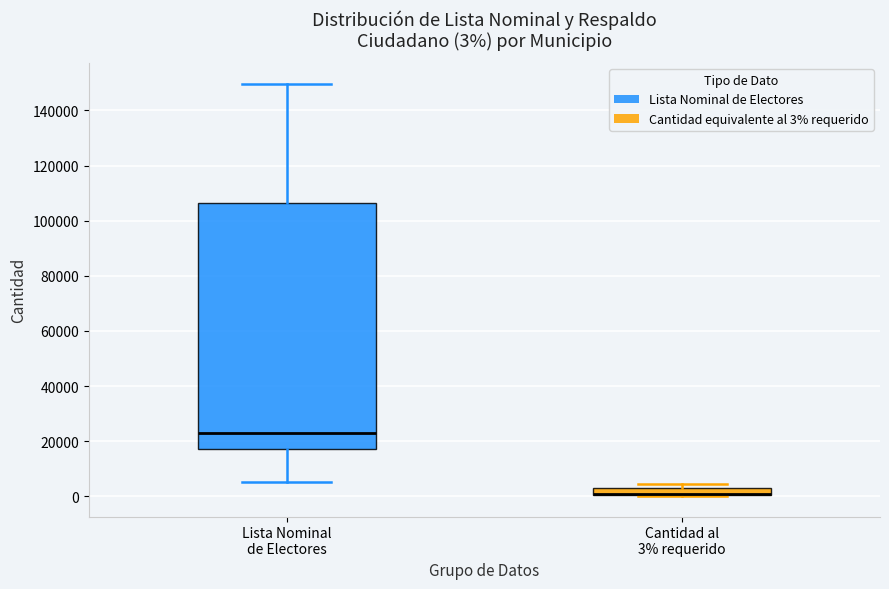

Comparing the boxes themselves (not the whiskers), which one is the tallest?

Lista Nominal de Electores